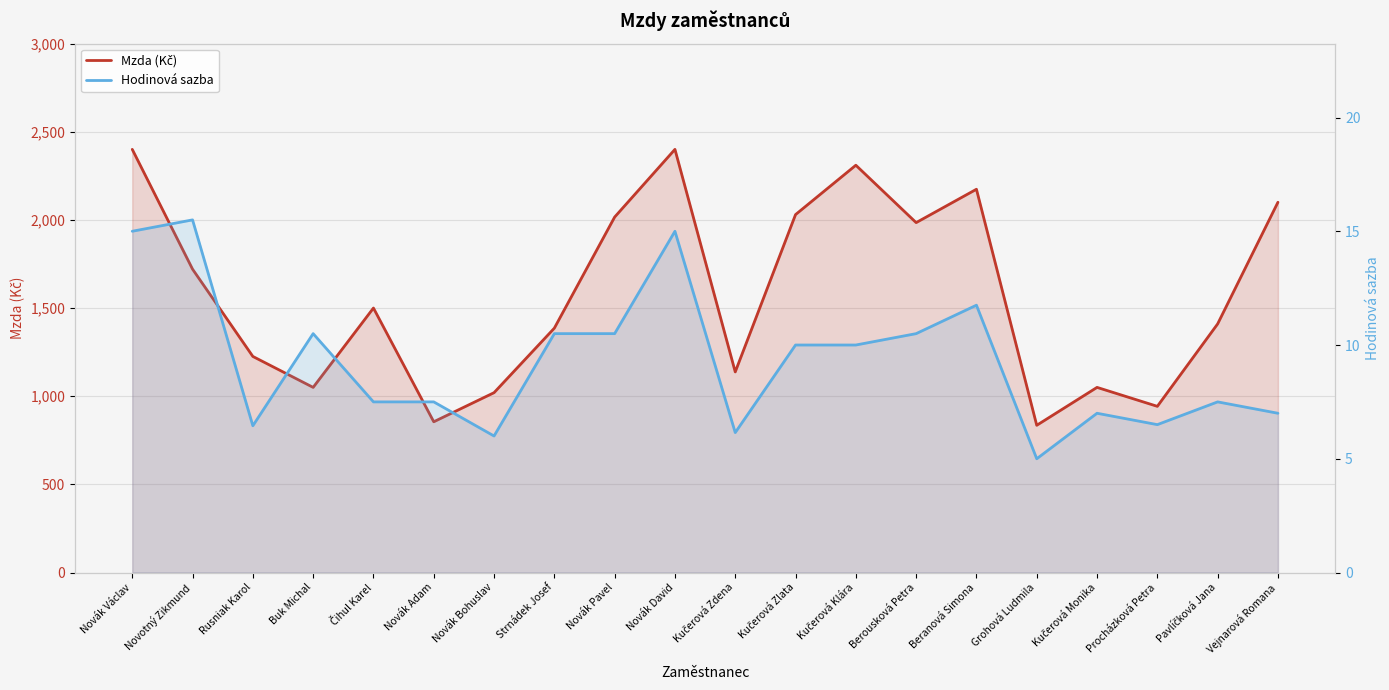

Which series has the widest spread of values?

Mzda (Kč)